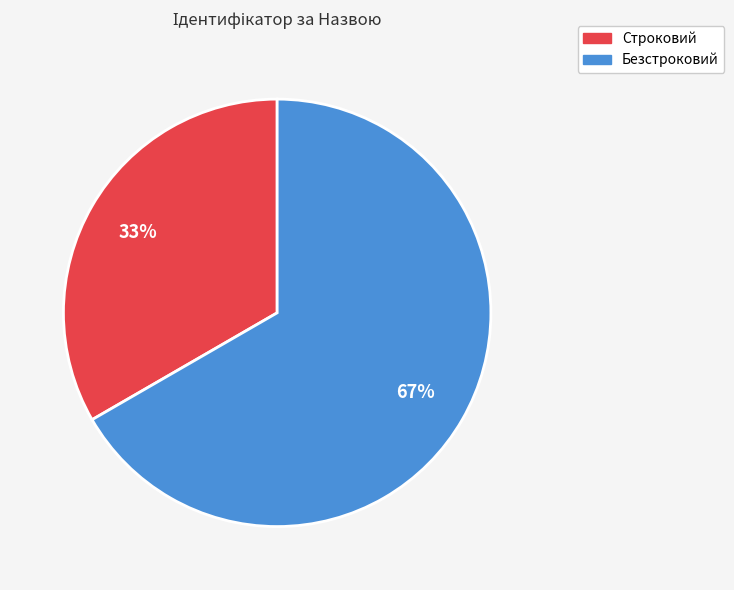

Is the sum of Строковий and Безстроковий greater than half?

Yes